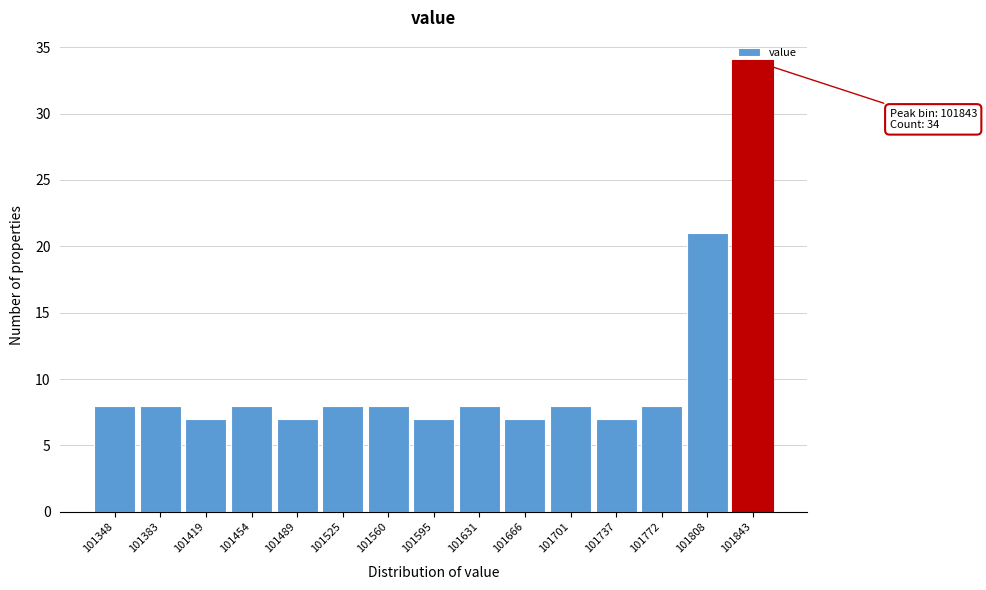

What value does the data have at 101843?

34